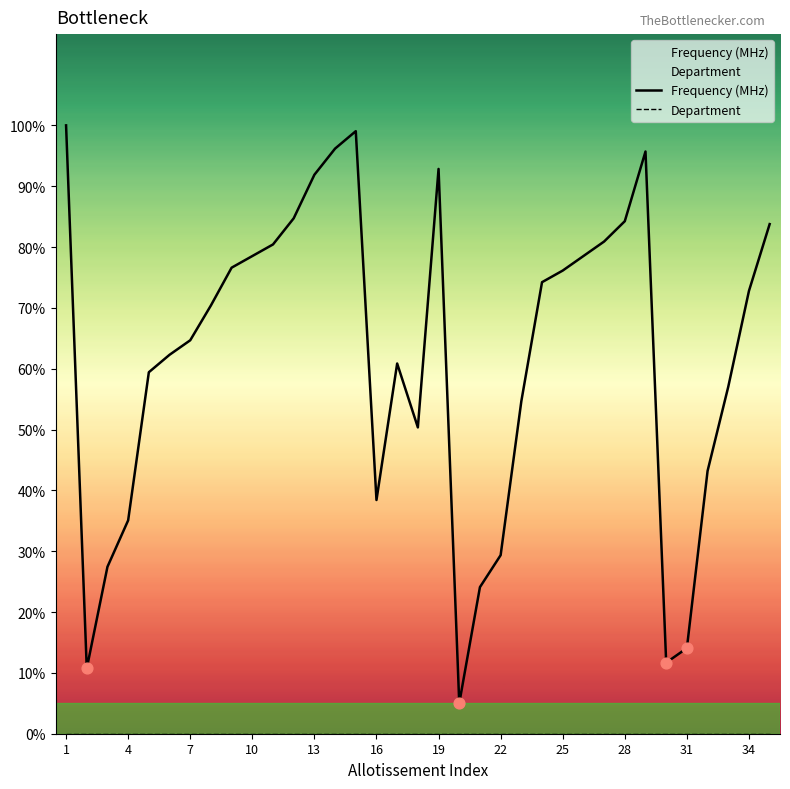

Which series contains the lowest Y value?

Department